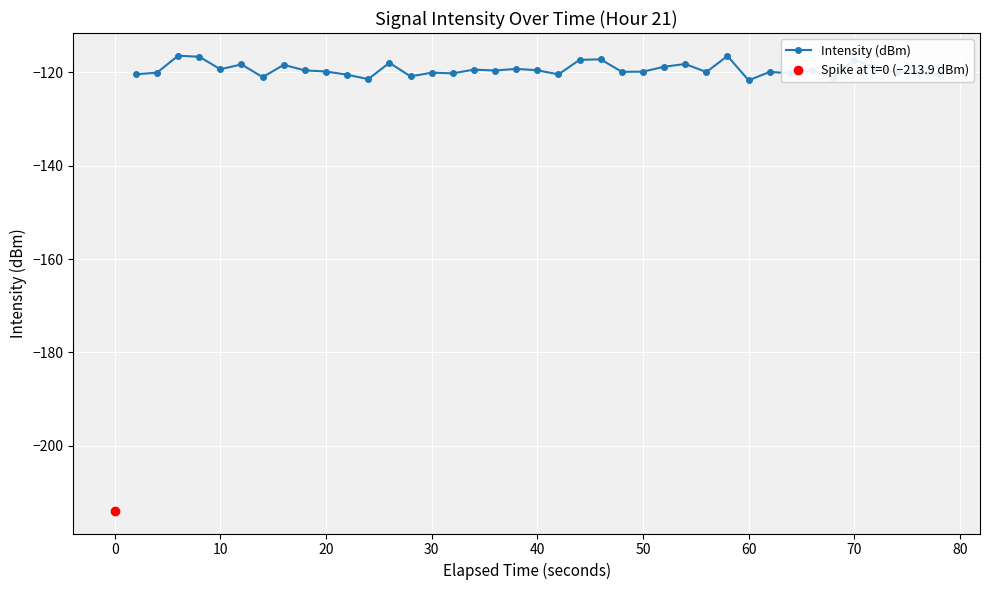

What is the highest value of the Intensity (dBm) series?

-116.4